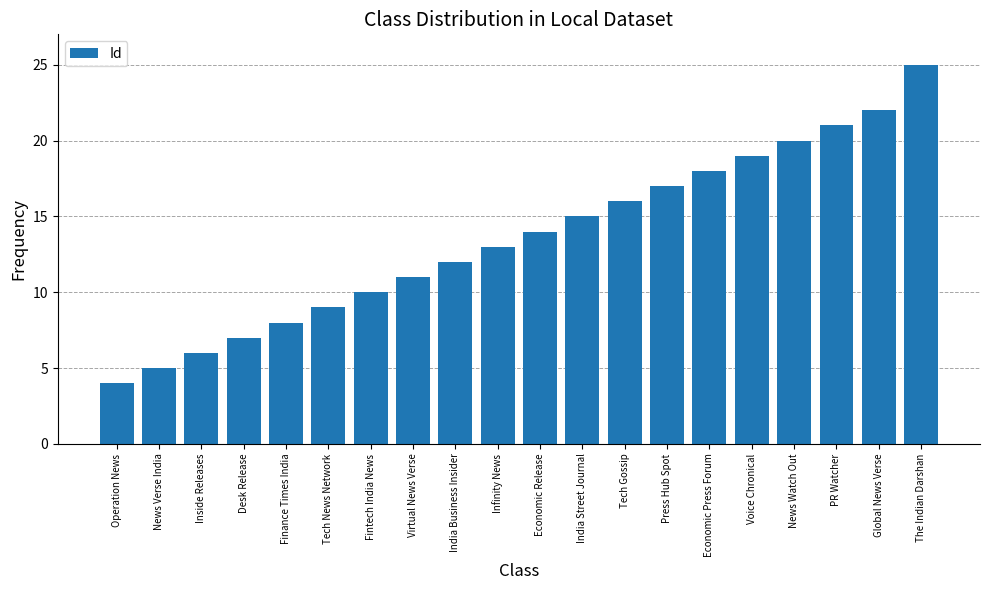

Which category has the highest value across all series?

The Indian Darshan